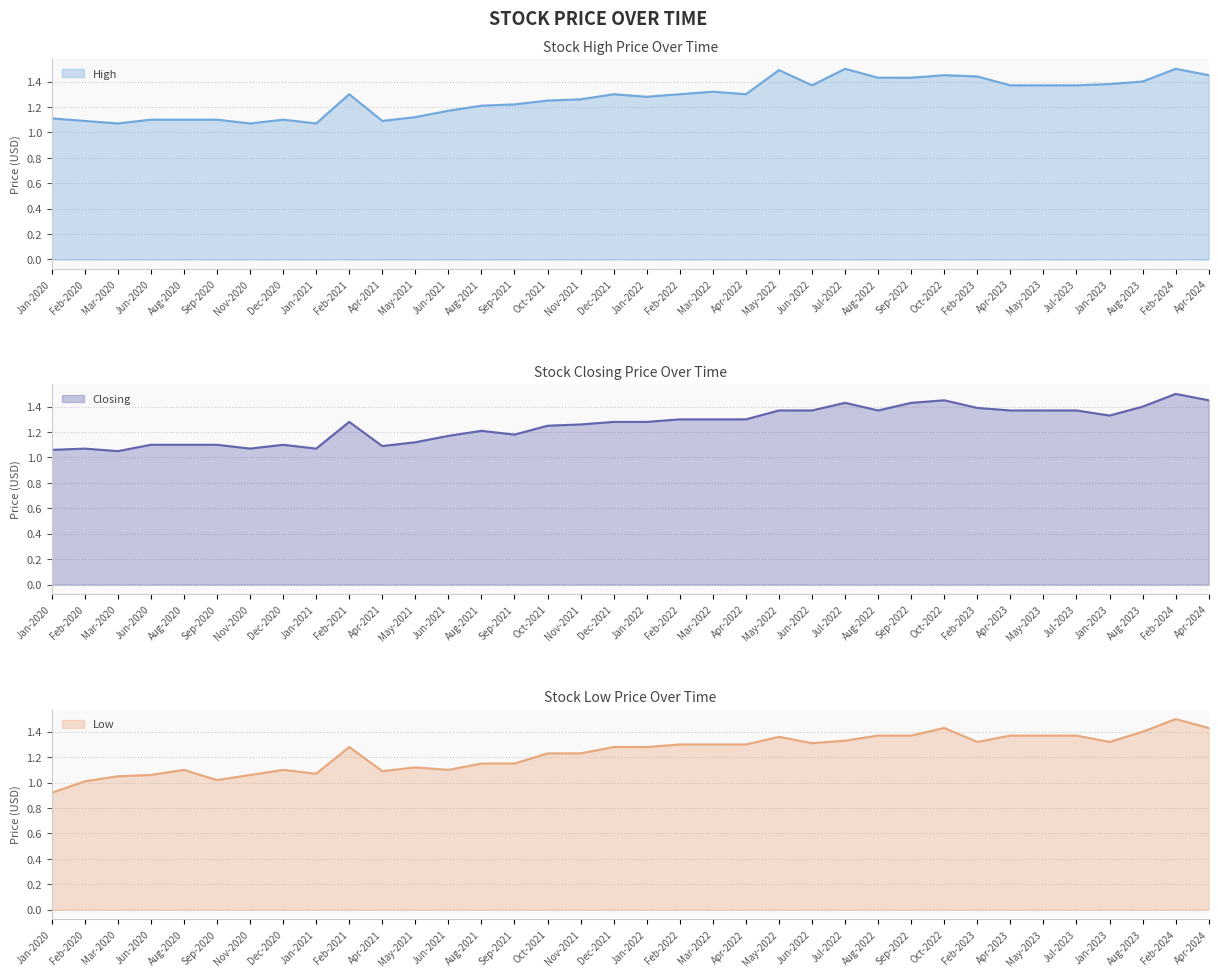

In High line, how many points are higher than both neighbors (excluding endpoints)?

8